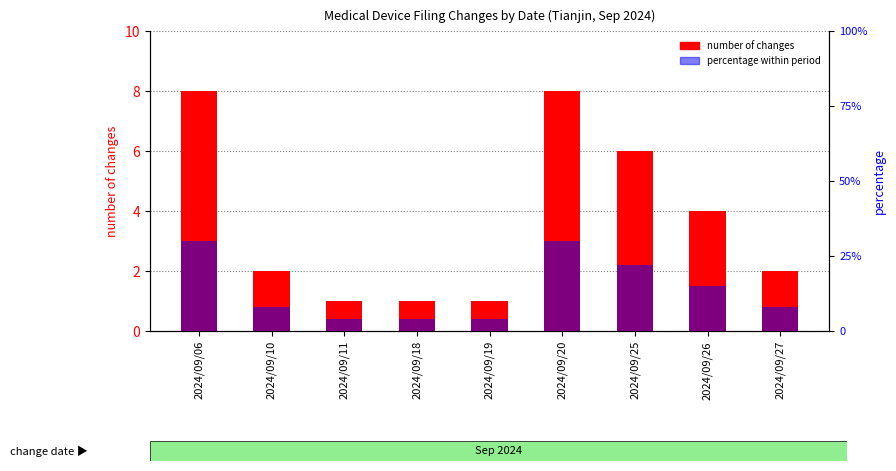

At 2024/09/25, list the series in order from smallest to largest.

number of changes, percentage within period